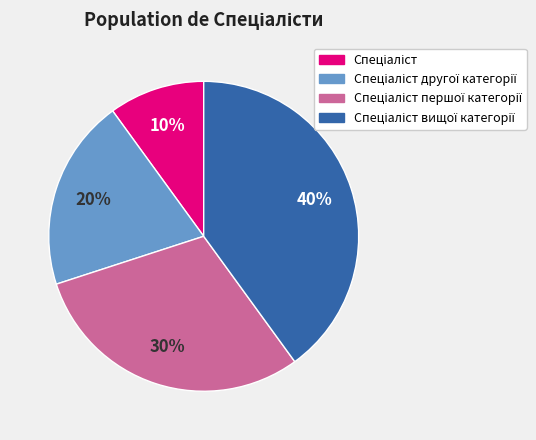

Is there a majority slice in this chart?

No